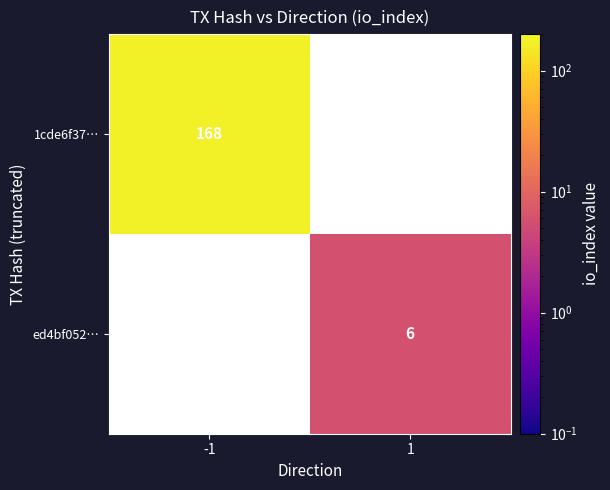

The 1cde6f37… series shows 282.8 at -1. True or false?

False